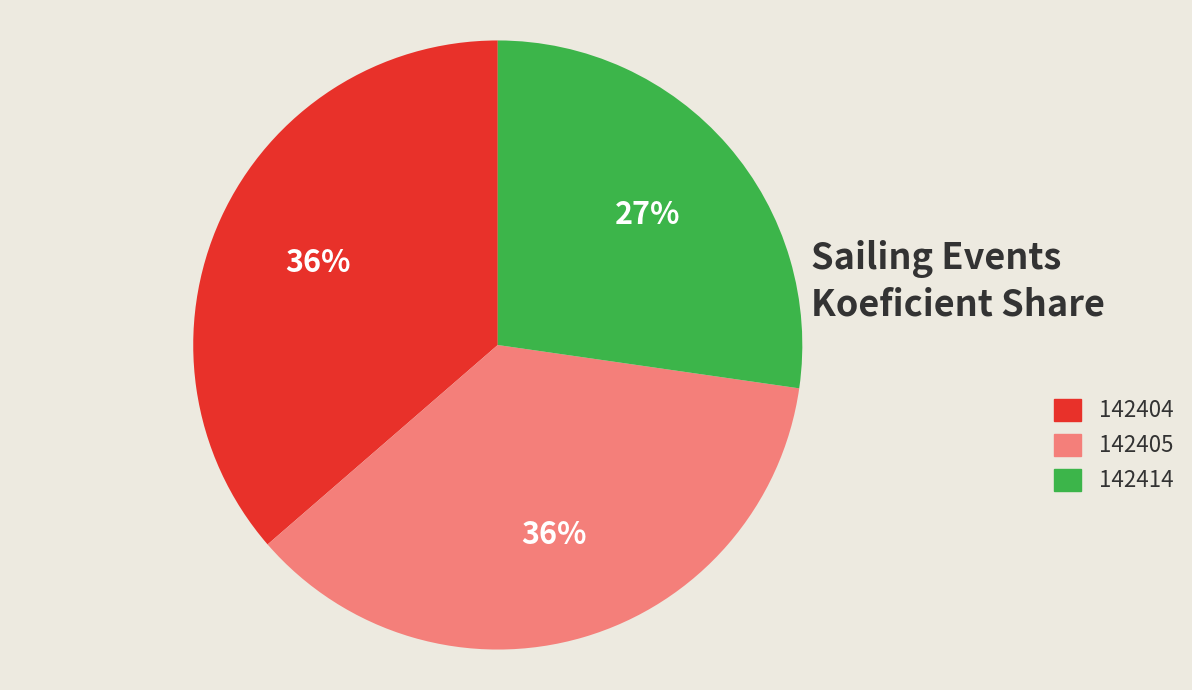

Combined, do 142405 and 142414 account for over 50%?

Yes